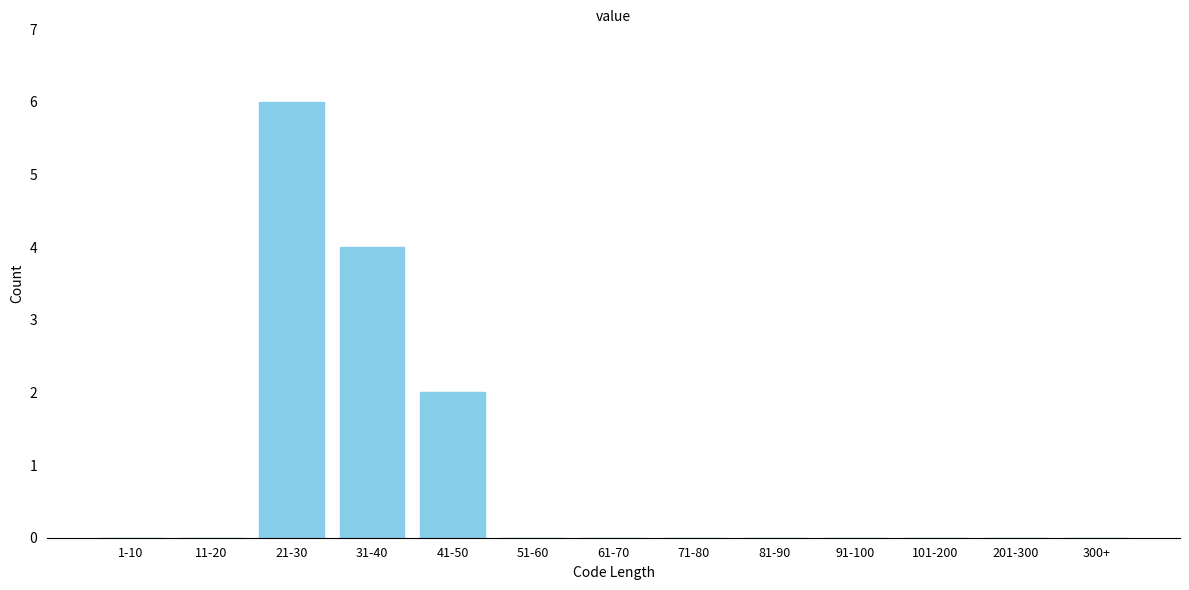

Reading left to right, extract all data points from this chart.

1-10=0	11-20=0	21-30=6	31-40=4	41-50=2	51-60=0	61-70=0	71-80=0	81-90=0	91-100=0	101-200=0	201-300=0	300+=0